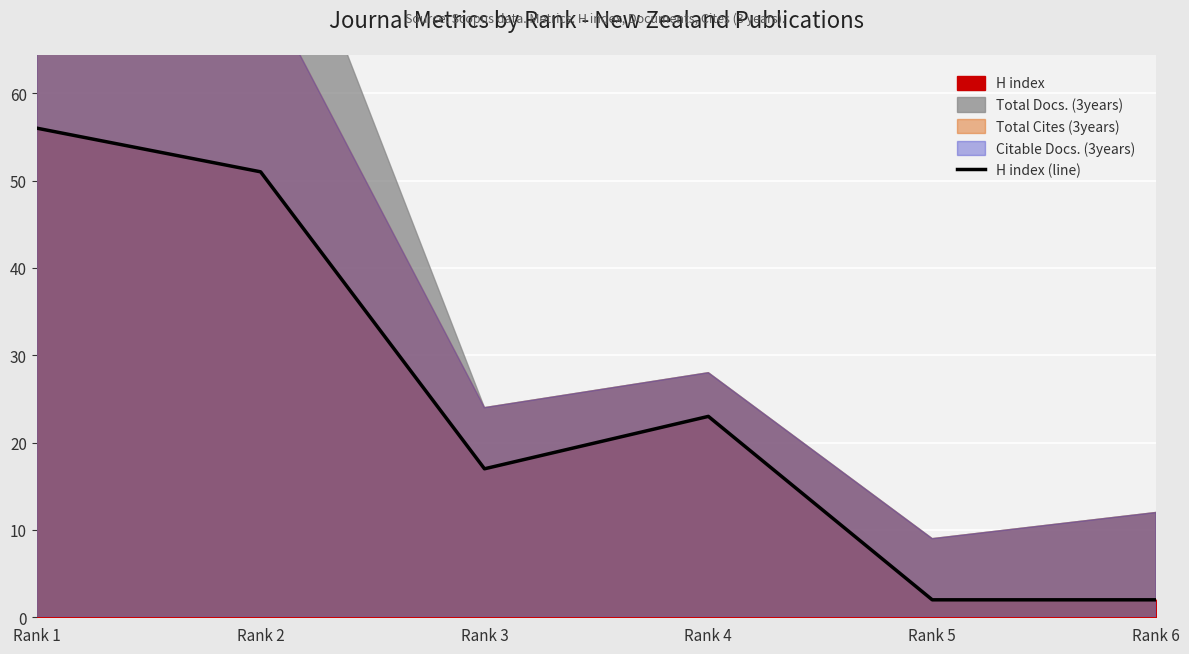

What is the value of the 4th point from the left?

23